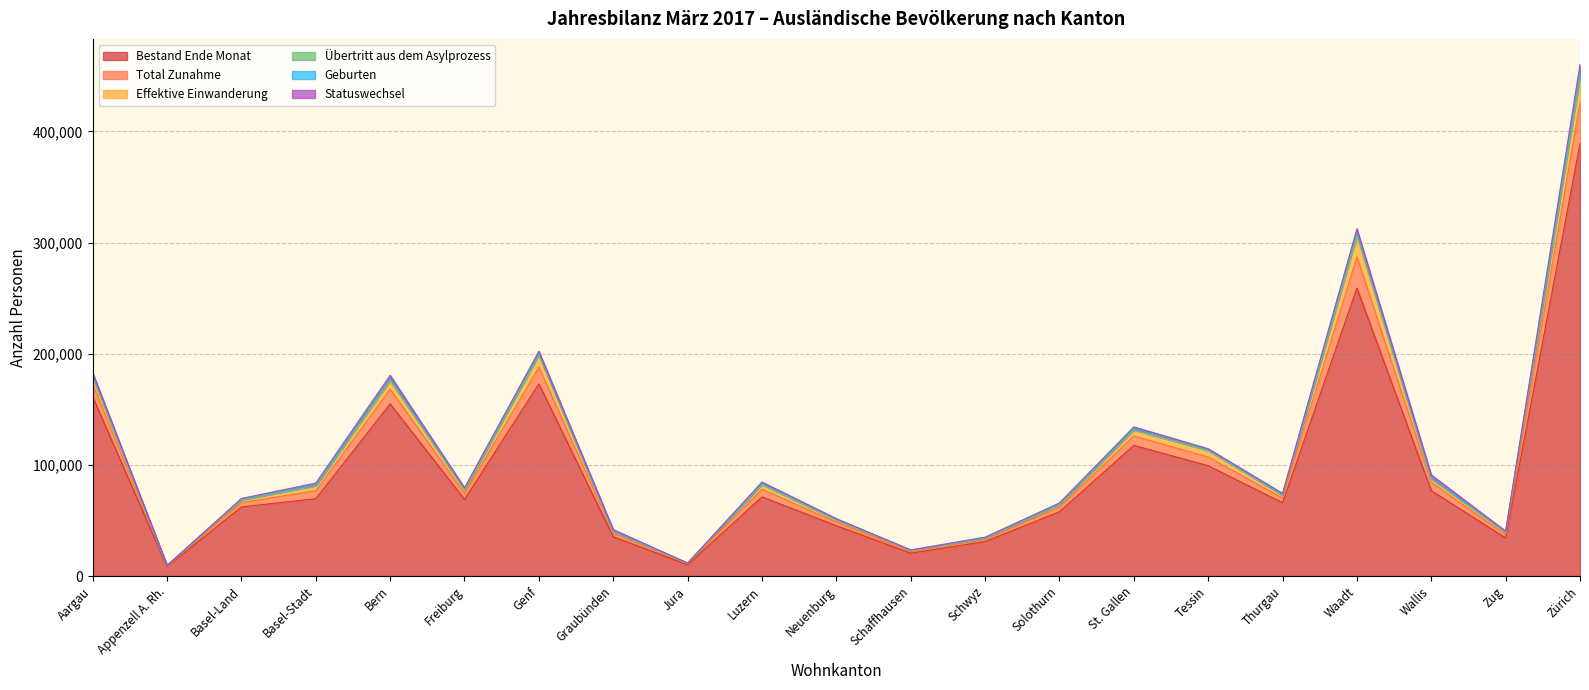

The value of Bestand Ende Monat at Genf is 296733. True or false?

False